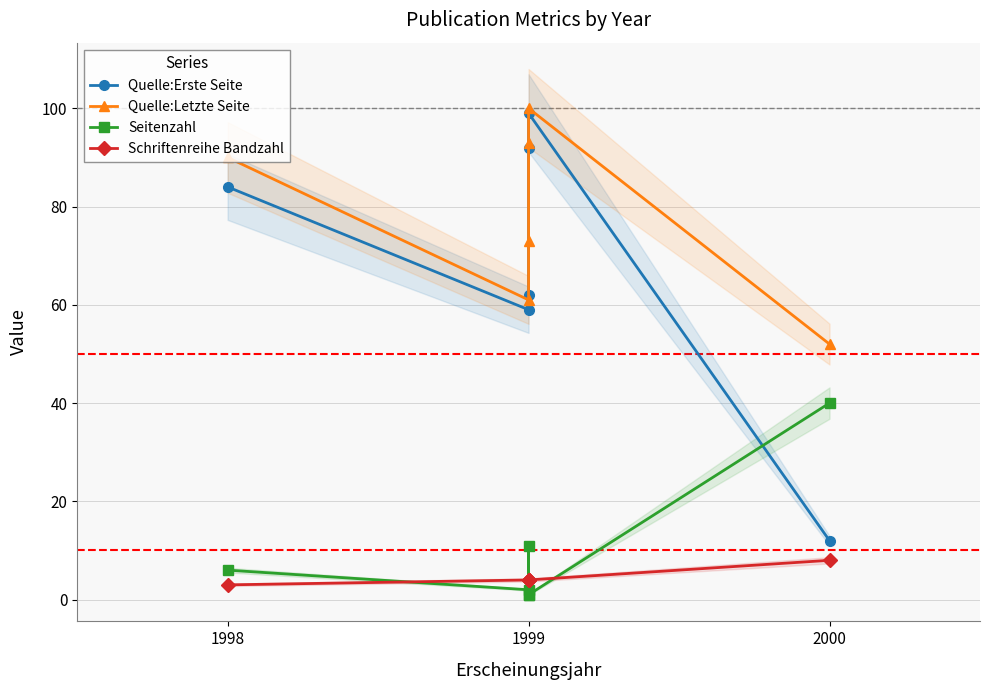

What is the approximate value of Seitenzahl at 2000?

40